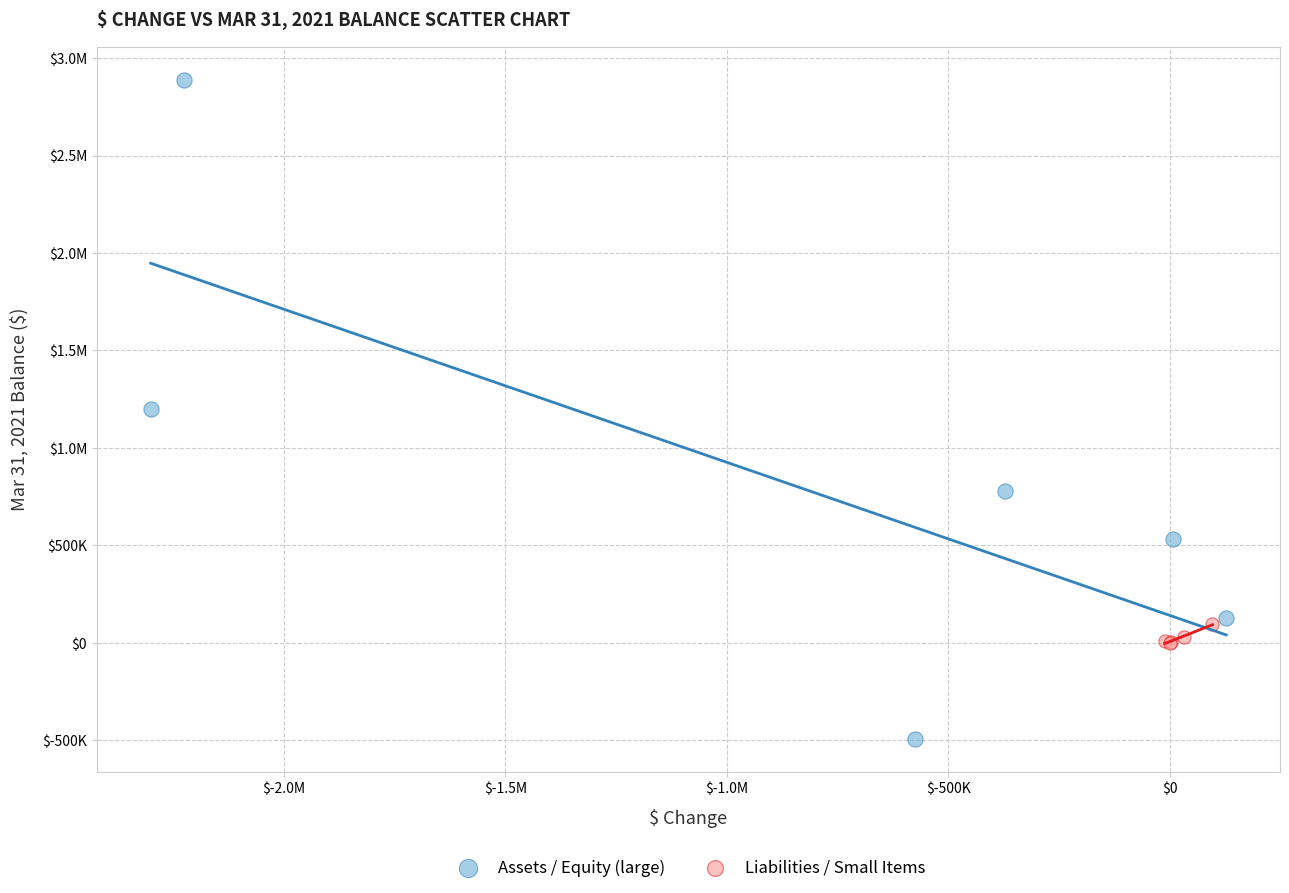

What are all the series names shown in the legend?

Assets / Equity (large), Liabilities / Small Items